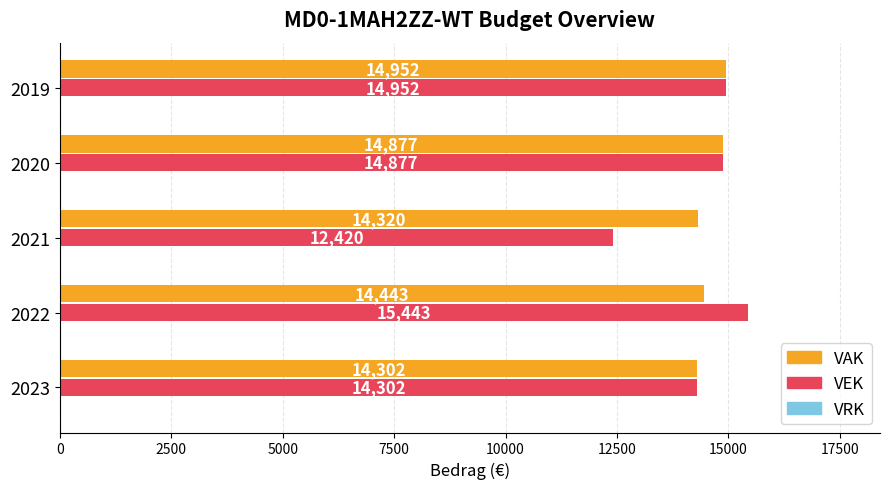

The value of VEK at 2023 is 14302. True or false?

True